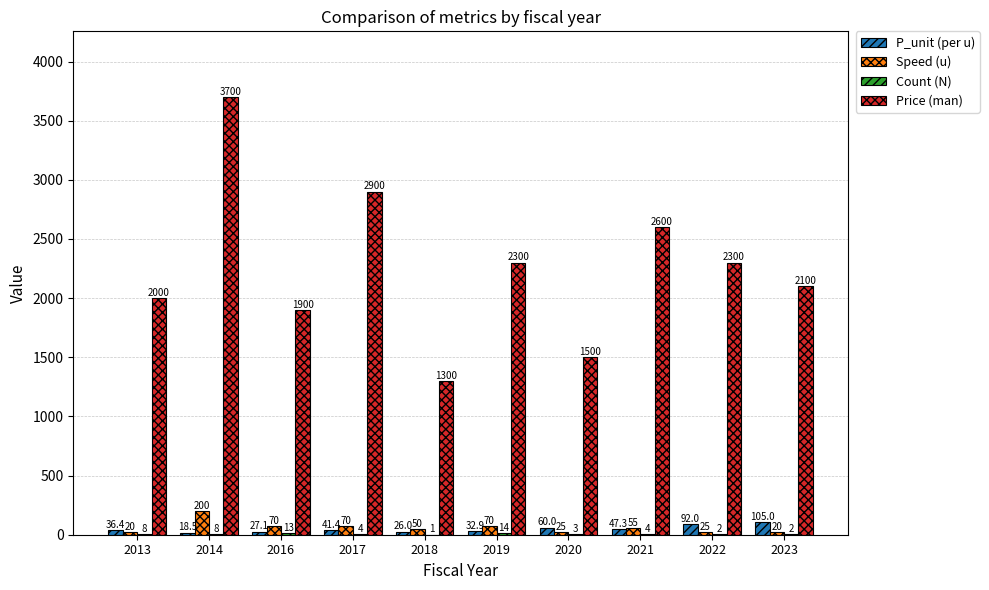

The value of Speed (u) at 2021 is 55.0. True or false?

True